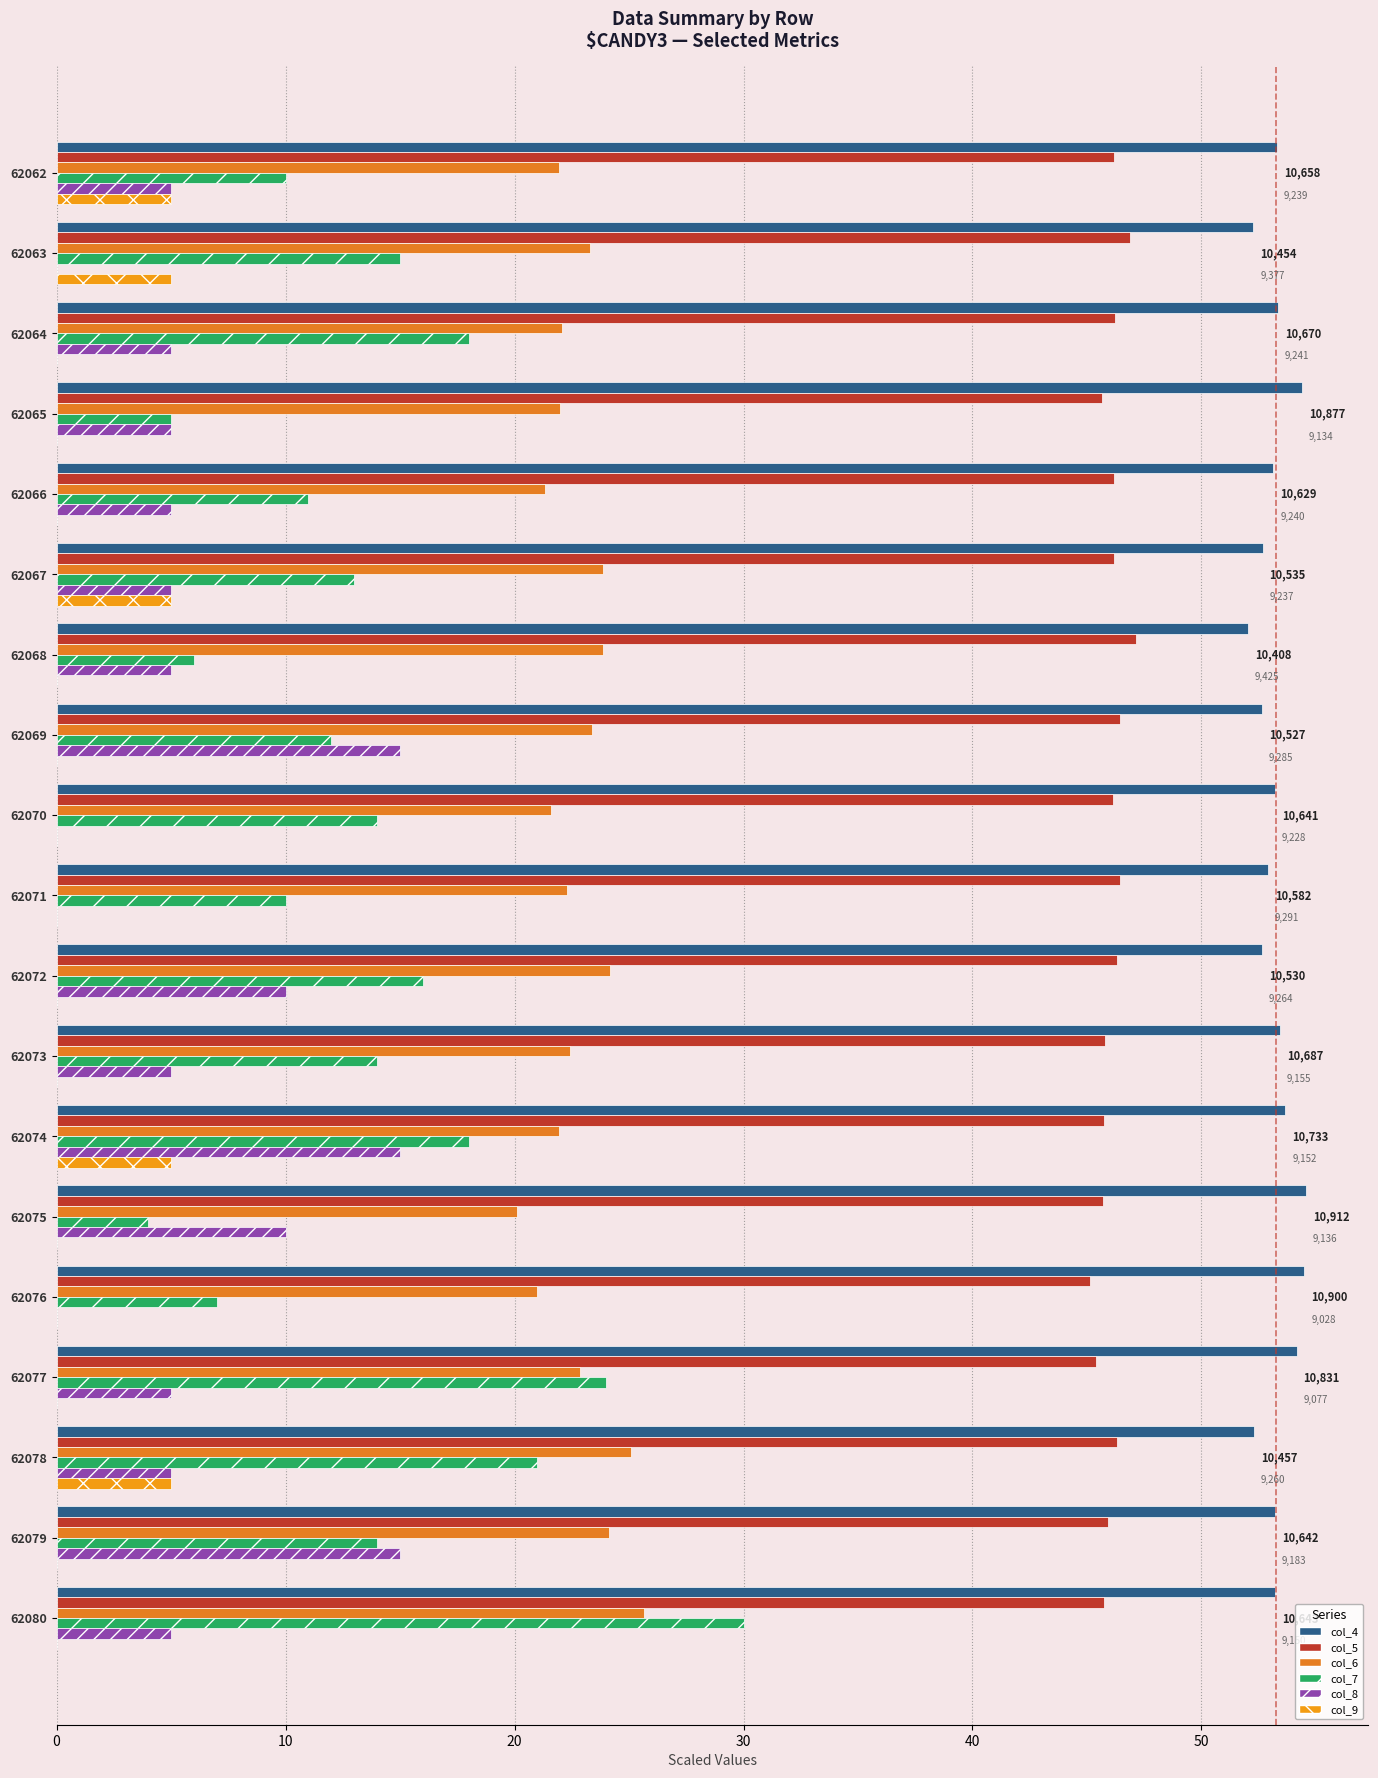

What is the maximum value shown in the chart?

54.6